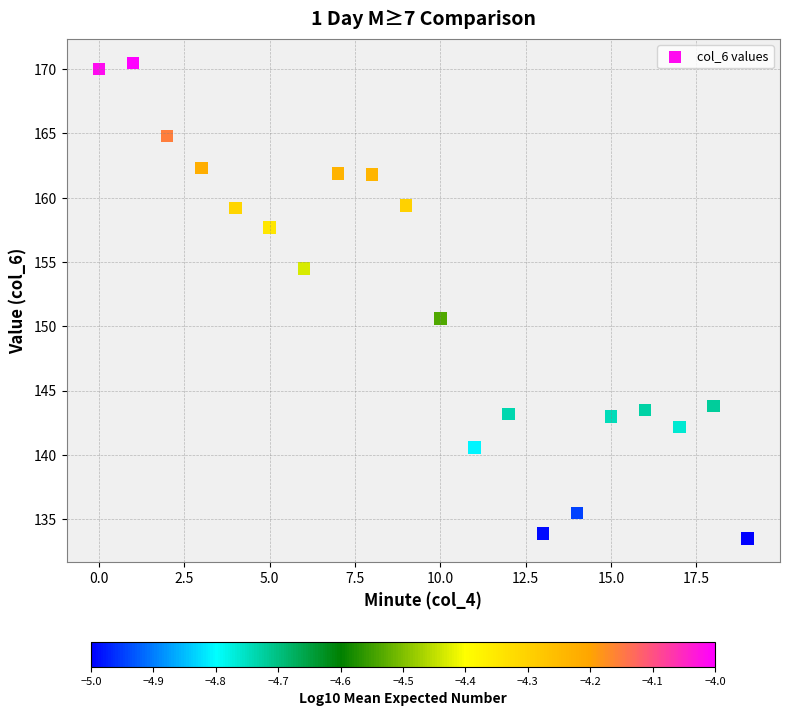

What is the range of Y values (max minus min)?

37.0